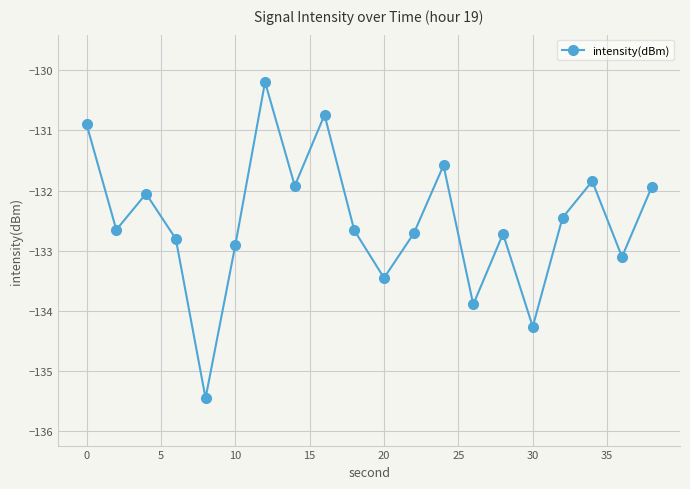

True or false: the data has more than 0 interior local peaks.

True